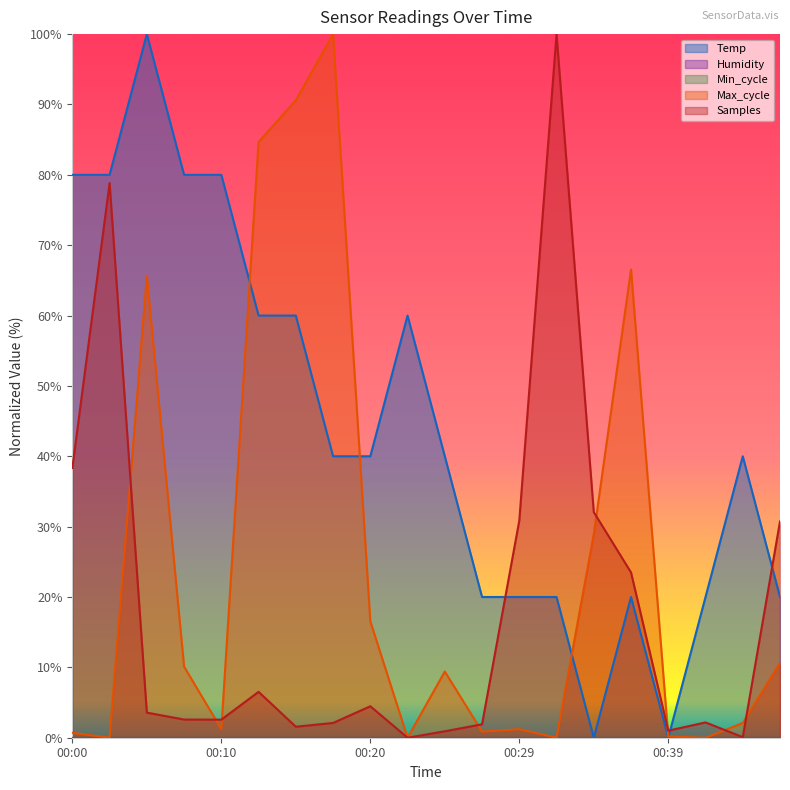

Where does the Temp series first go above 39?

00:00